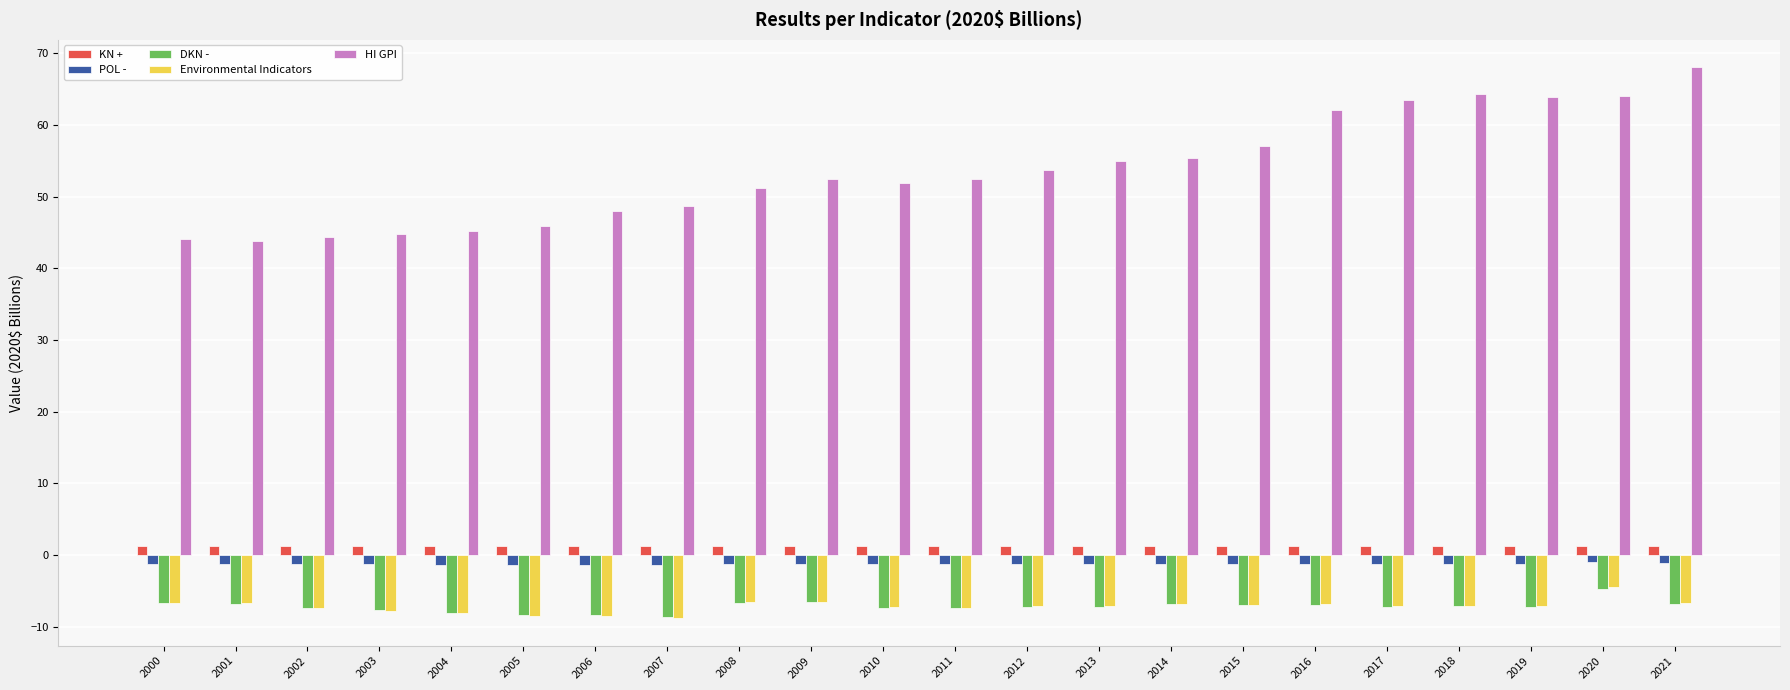

What is the sum of the POL - values at 2013 and 2003?

-2.6